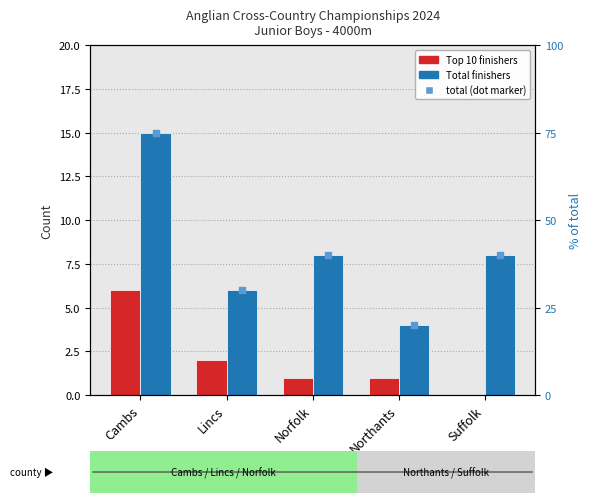

Which series contains the lowest Y value?

Top 10 finishers